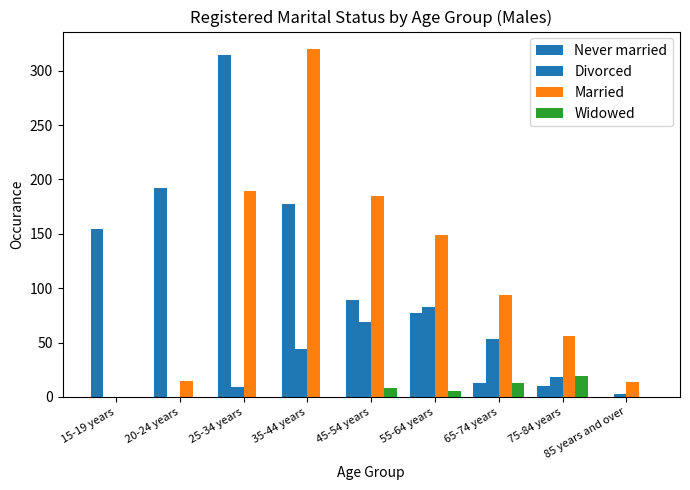

Which series changed the most between 15-19 years and 55-64 years?

Married